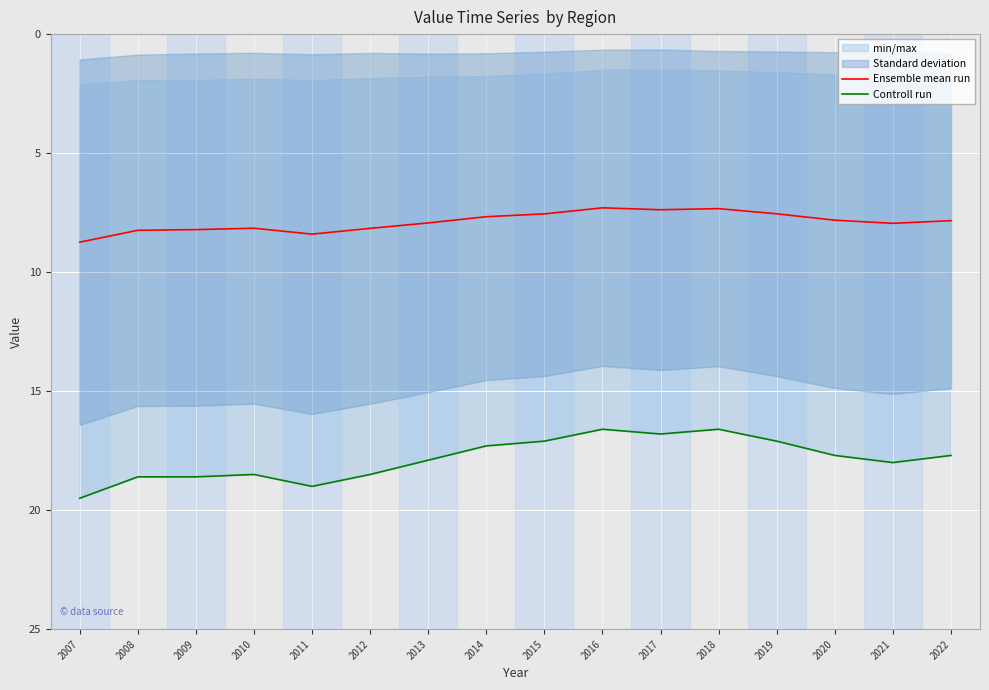

Which series changed the most between 2009 and 2019?

Controll run